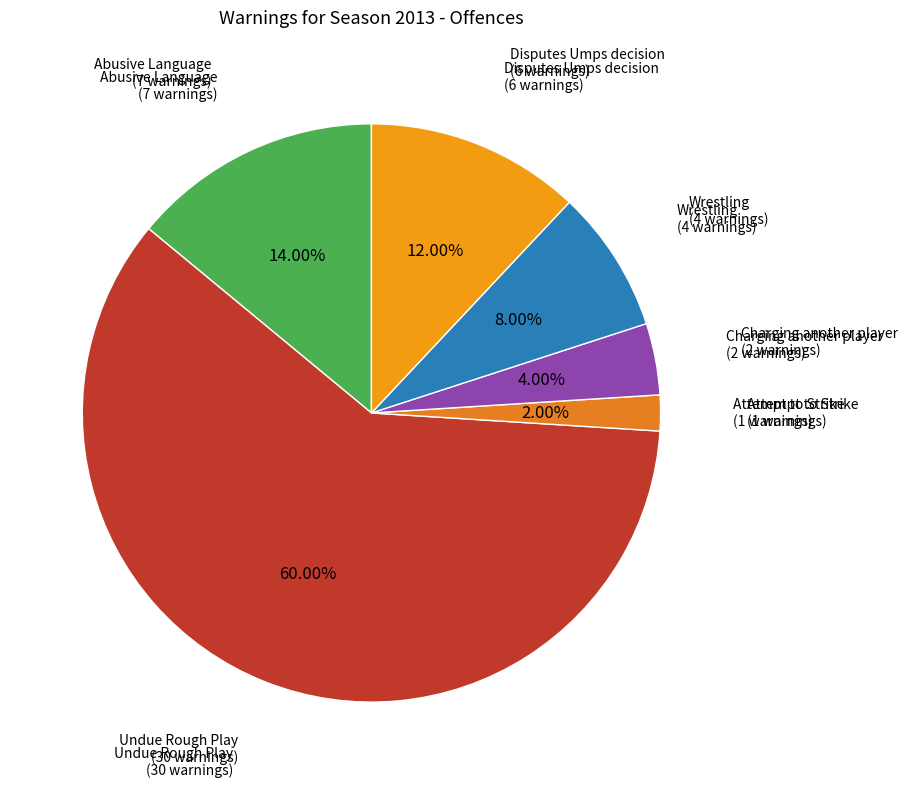

To the nearest percent, what is the difference between the largest and smallest slice percentages?

58%